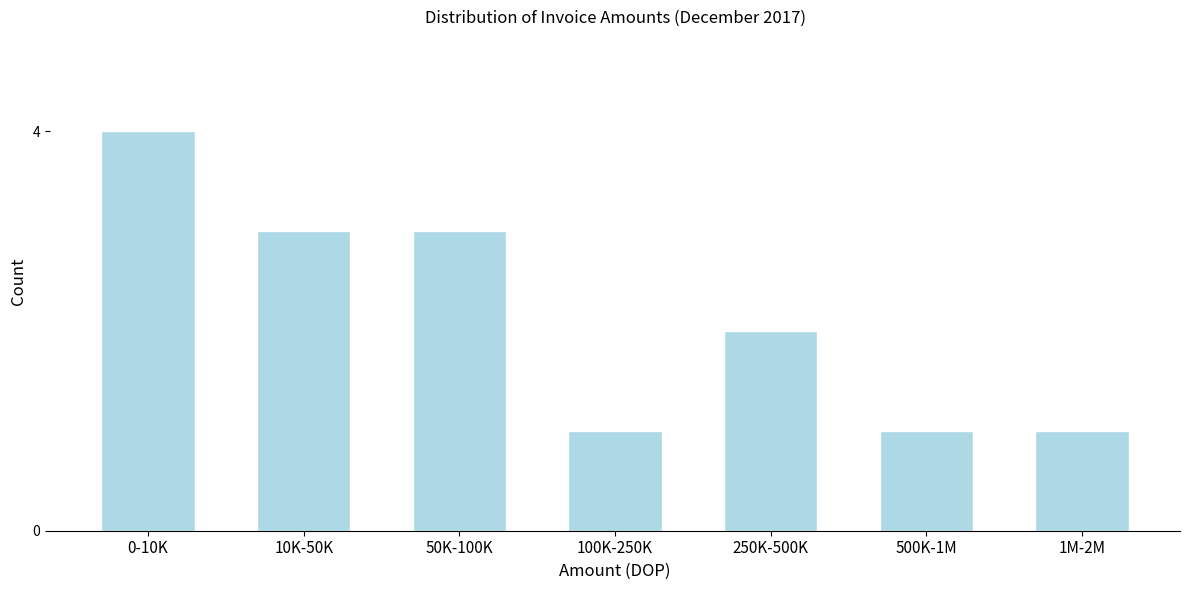

Reading right to left, list all the values displayed in this chart.

1	1	2	1	3	3	4